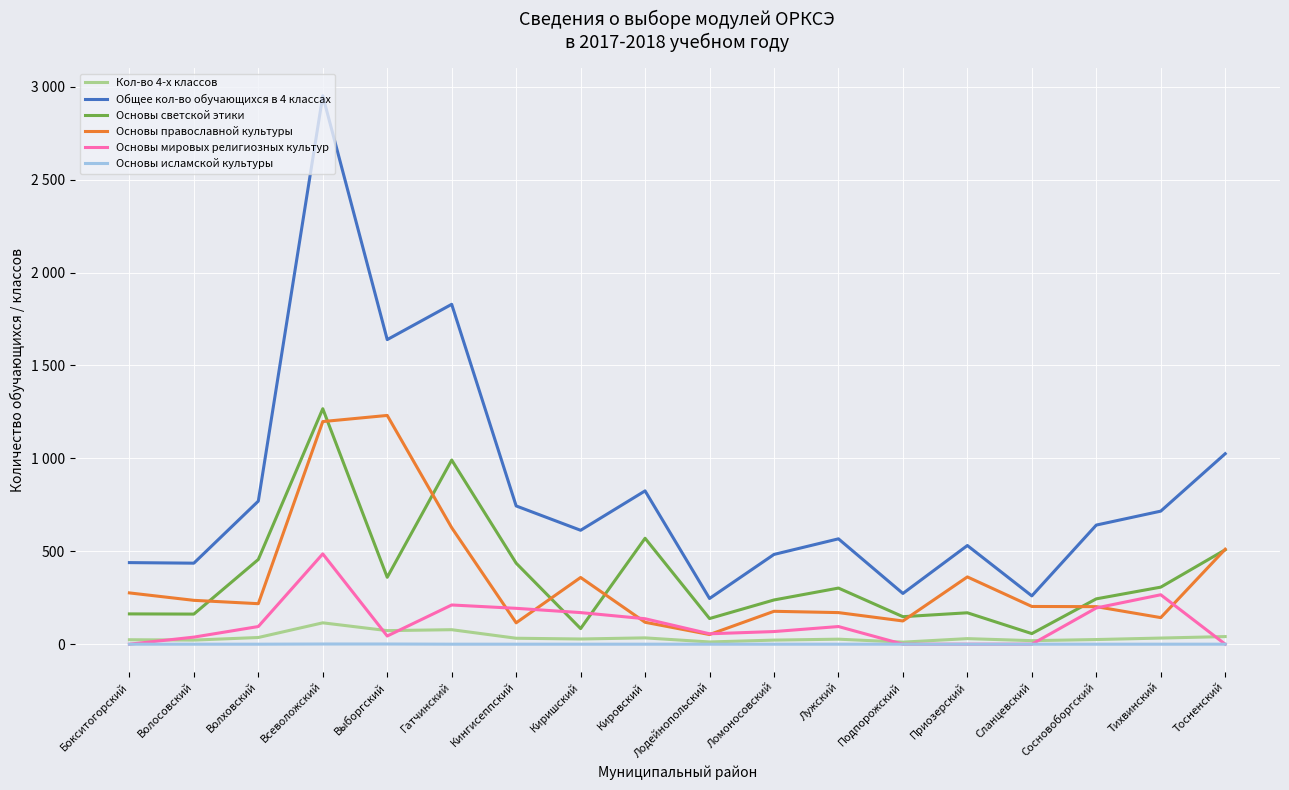

True or false: Основы исламской культуры and Кол-во 4-х классов cross at least once.

False